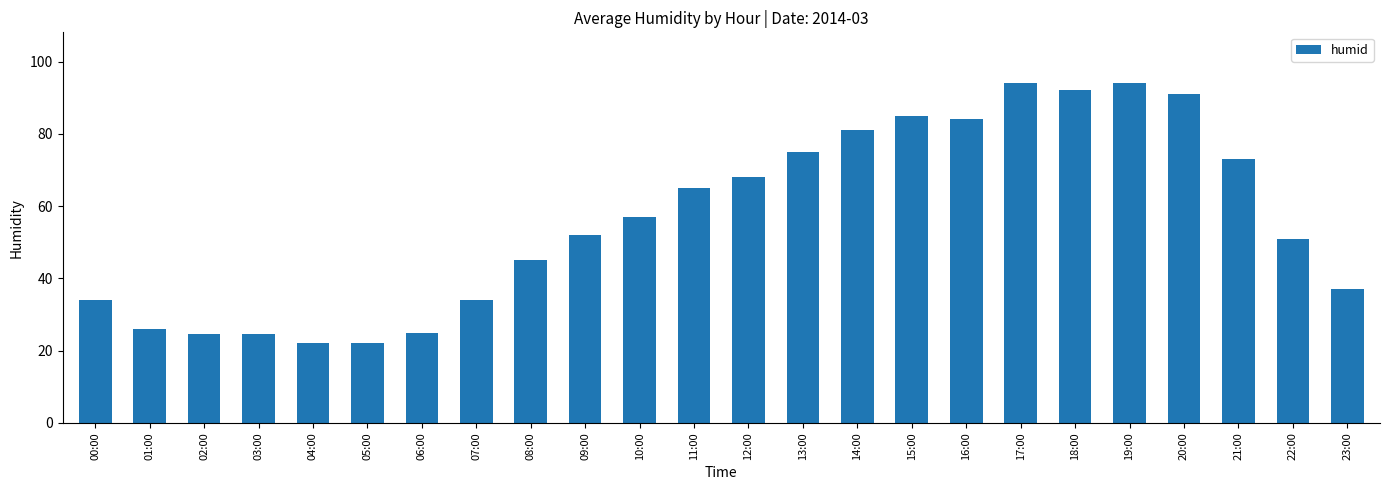

Reading left to right, list all the values displayed in this chart.

34.0	26.0	24.5	24.5	22.0	22.0	25.0	34.0	45.0	52.0	57.0	65.0	68.0	75.0	81.0	85.0	84.0	94.0	92.0	94.0	91.0	73.0	51.0	37.0